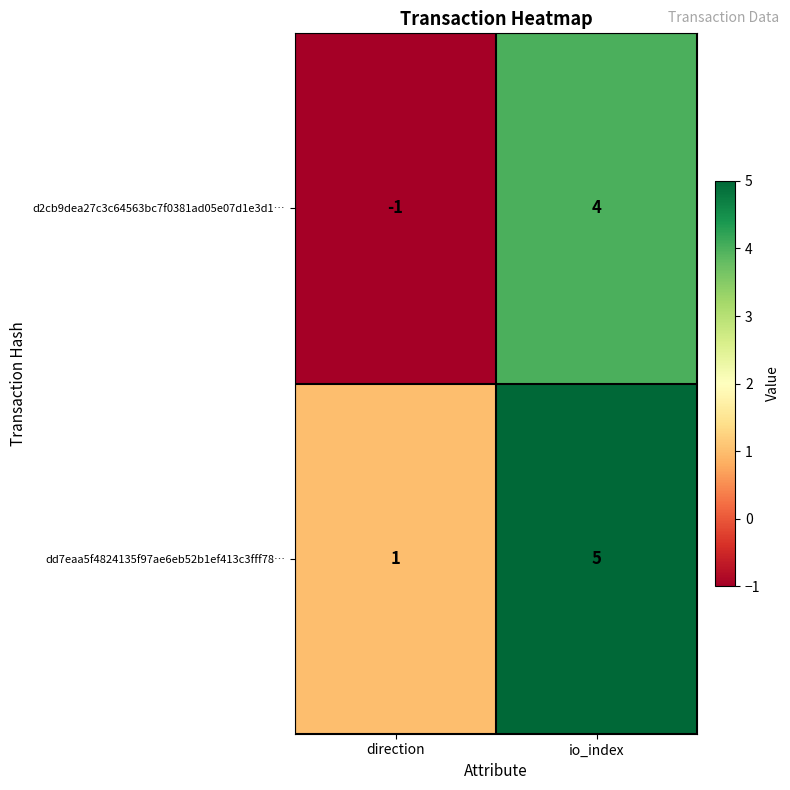

Read the d2cb9dea27c3c64563bc7f0381ad05e07d1e3d1… value at io_index.

4